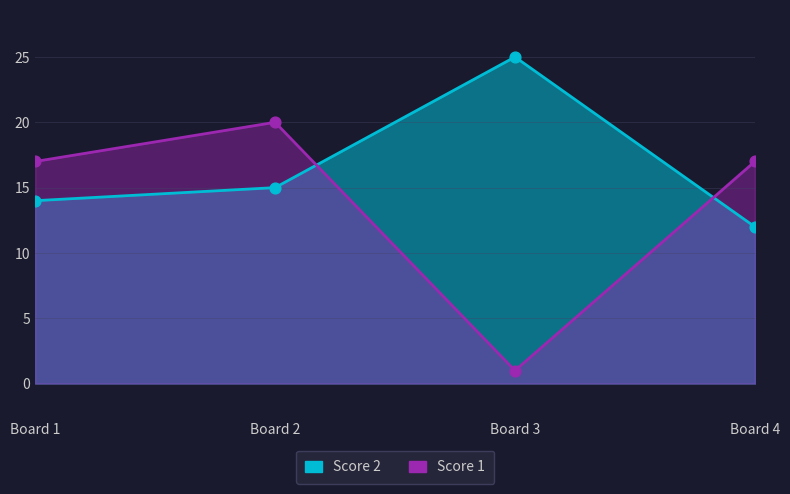

What is the total value across all series at Board 2?

35